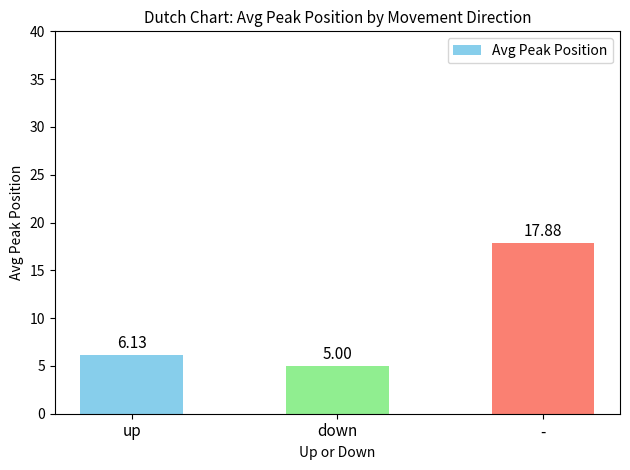

Approximately how many times larger is the value at - compared to down?

3.6